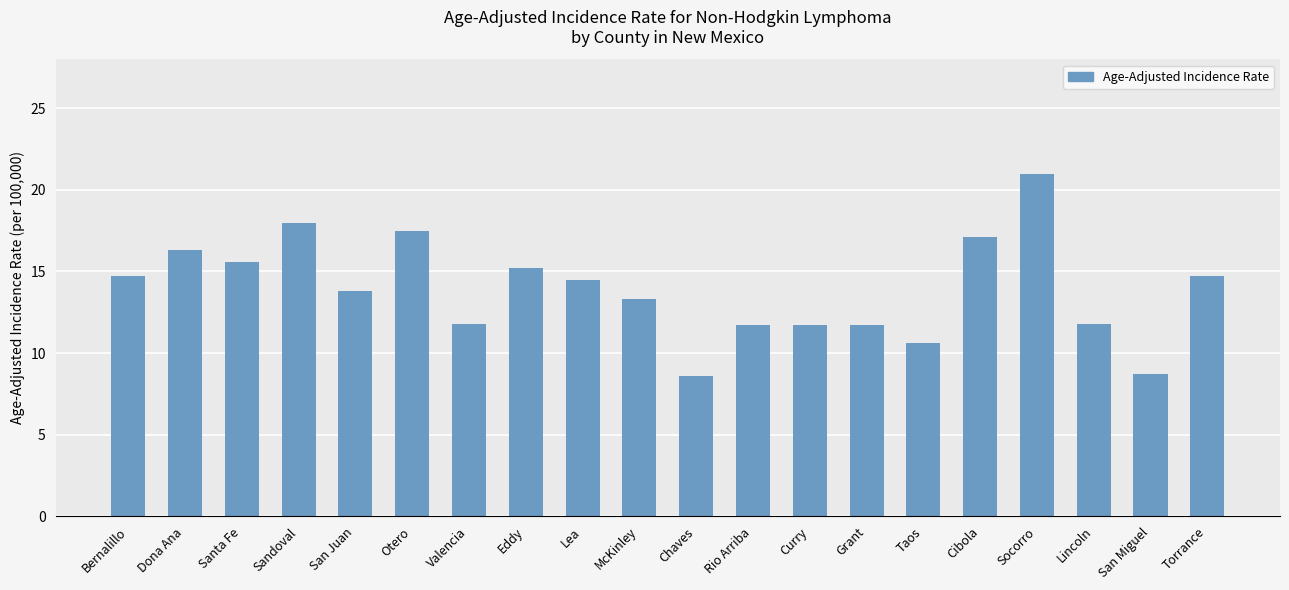

How many distinct data groups are displayed?

1